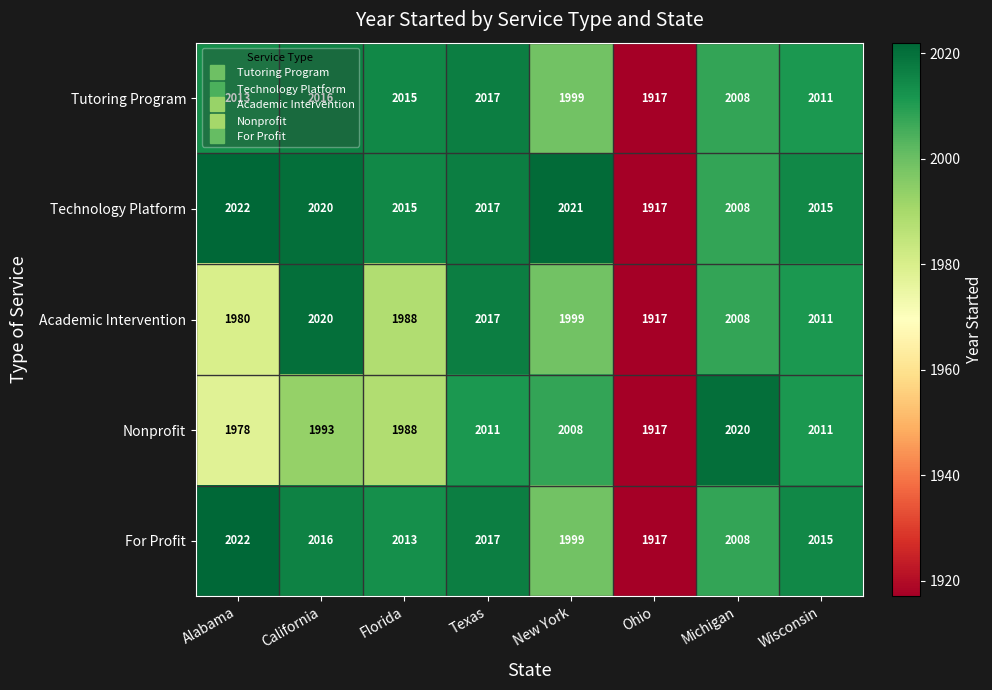

What is the difference between the highest and lowest values at Wisconsin?

4